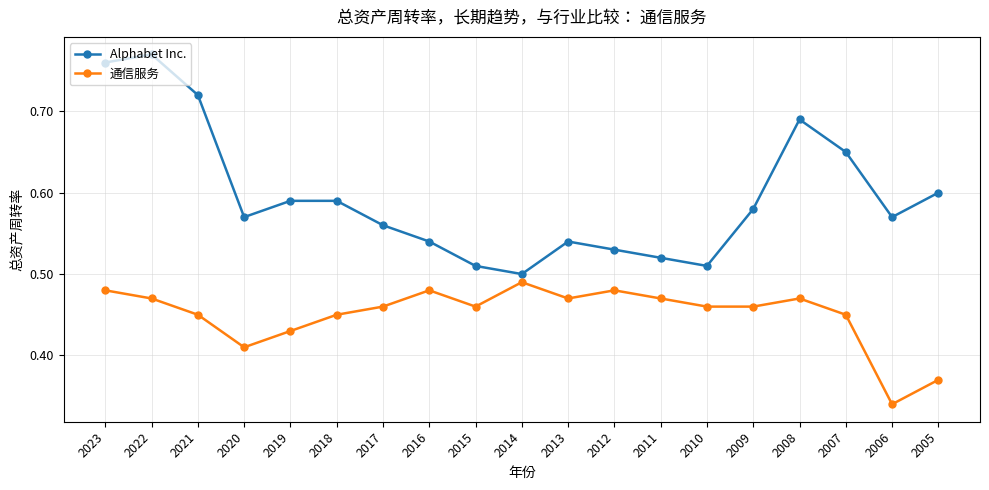

Is the value of 通信服务 at 2021 greater than the value of Alphabet Inc. at 2016?

No